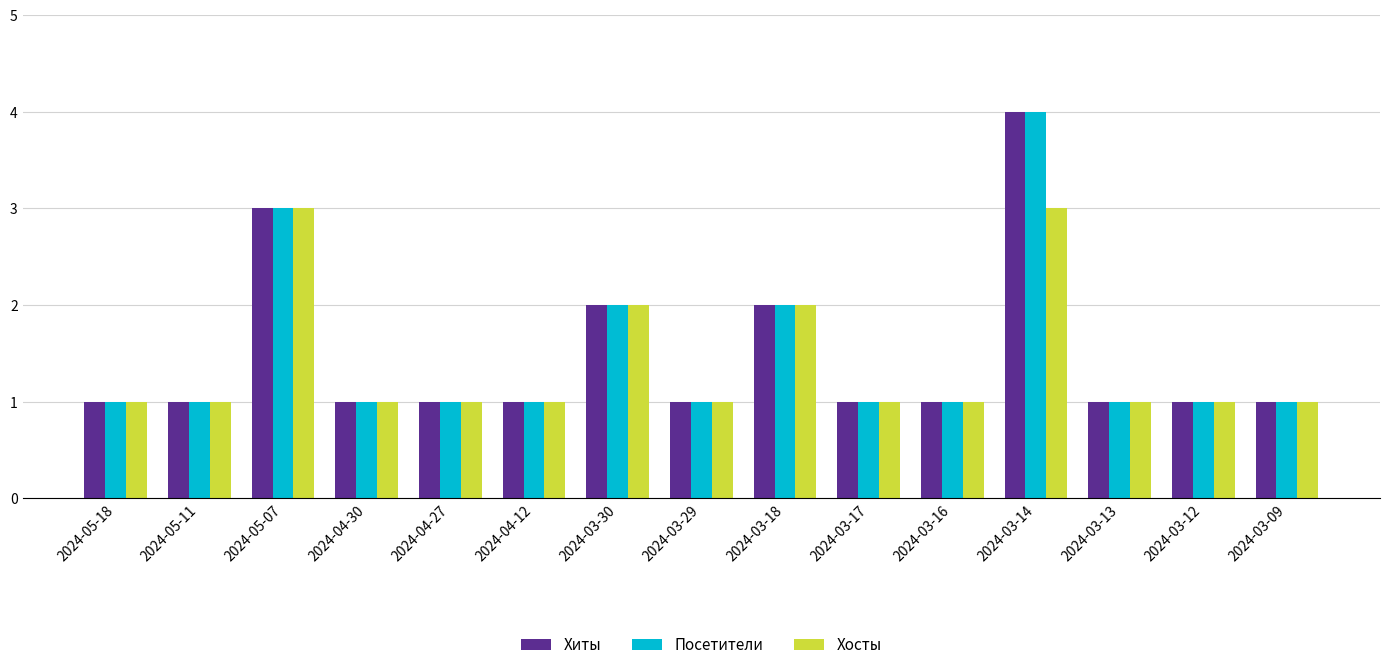

How many distinct data groups are displayed?

3